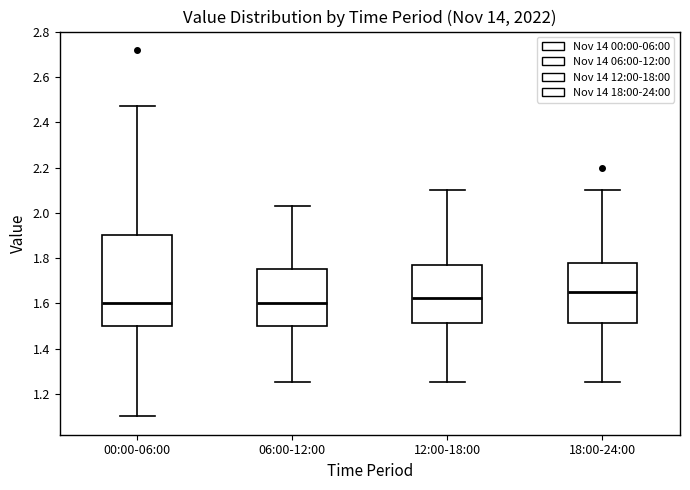

Which box is the tallest, from its lower edge to its upper edge?

00:00-06:00